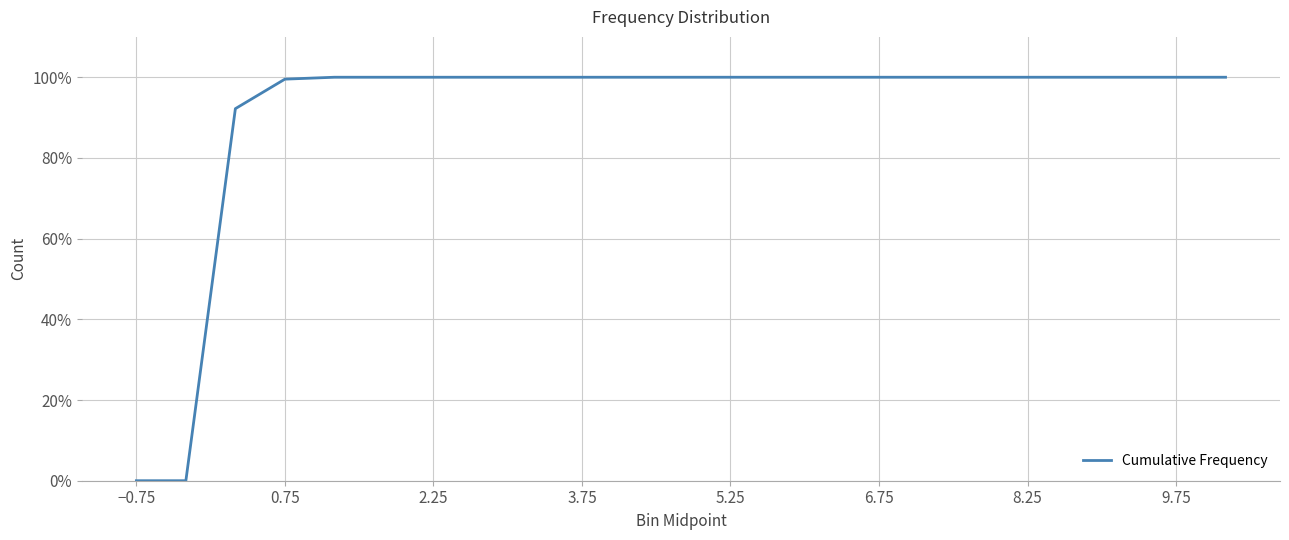

Does the chart display data point markers on the line(s)?

No